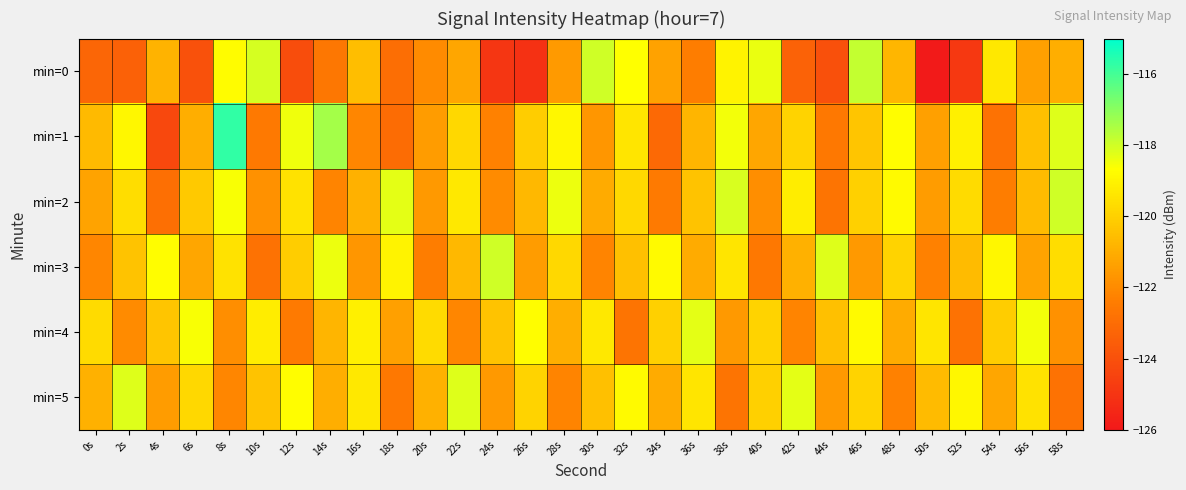

Reading right to left, extract all data points from this chart.

min=0: 58s=-121.0	56s=-121.4	54s=-119.3	52s=-124.8	50s=-125.9	48s=-120.7	46s=-117.8	44s=-124.0	42s=-123.3	40s=-118.4	38s=-119.0	36s=-122.4	34s=-121.4	32s=-118.7	30s=-118.0	28s=-121.5	26s=-125.1	24s=-125.0	22s=-121.2	20s=-122.0	18s=-122.9	16s=-120.5	14s=-122.6	12s=-124.1	10s=-118.1	8s=-118.8	6s=-124.0	4s=-120.8	2s=-123.4	0s=-123.2
min=1: 58s=-118.2	56s=-120.5	54s=-122.8	52s=-119.1	50s=-121.4	48s=-118.7	46s=-120.3	44s=-122.6	42s=-119.9	40s=-121.2	38s=-118.5	36s=-120.8	34s=-123.1	32s=-119.4	30s=-121.7	28s=-118.9	26s=-120.1	24s=-122.3	22s=-119.8	20s=-121.5	18s=-123.0	16s=-122.1	14s=-117.4	12s=-118.4	10s=-122.6	8s=-115.7	6s=-121.0	4s=-124.3	2s=-118.9	0s=-120.7
min=2: 58s=-118.0	56s=-120.6	54s=-122.4	52s=-119.7	50s=-121.5	48s=-118.8	46s=-120.0	44s=-122.7	42s=-119.2	40s=-121.9	38s=-118.1	36s=-120.4	34s=-122.5	32s=-119.8	30s=-121.1	28s=-118.4	26s=-120.7	24s=-122.0	22s=-119.3	20s=-121.6	18s=-118.3	16s=-120.9	14s=-122.2	12s=-119.5	10s=-121.8	8s=-118.6	6s=-120.2	4s=-122.9	2s=-119.6	0s=-121.3
min=3: 58s=-119.6	56s=-121.3	54s=-118.9	52s=-120.6	50s=-122.3	48s=-119.9	46s=-121.6	44s=-118.2	42s=-120.9	40s=-122.6	38s=-119.4	36s=-121.1	34s=-118.8	32s=-120.5	30s=-122.2	28s=-119.8	26s=-121.5	24s=-118.0	22s=-120.7	20s=-122.4	18s=-119.0	16s=-121.7	14s=-118.4	12s=-120.1	10s=-122.8	8s=-119.5	6s=-121.2	4s=-118.7	2s=-120.4	0s=-122.1
min=4: 58s=-121.8	56s=-118.5	54s=-120.1	52s=-122.8	50s=-119.4	48s=-121.1	46s=-118.8	44s=-120.5	42s=-122.2	40s=-119.9	38s=-121.6	36s=-118.3	34s=-120.0	32s=-122.7	30s=-119.3	28s=-121.0	26s=-118.7	24s=-120.4	22s=-122.1	20s=-119.7	18s=-121.4	16s=-119.1	14s=-120.8	12s=-122.5	10s=-119.2	8s=-121.9	6s=-118.6	4s=-120.3	2s=-122.0	0s=-119.7
min=5: 58s=-122.8	56s=-119.5	54s=-121.2	52s=-118.9	50s=-120.6	48s=-122.3	46s=-119.9	44s=-121.6	42s=-118.3	40s=-120.0	38s=-122.7	36s=-119.4	34s=-121.1	32s=-118.8	30s=-120.5	28s=-122.2	26s=-119.9	24s=-121.6	22s=-118.2	20s=-120.9	18s=-122.6	16s=-119.3	14s=-121.0	12s=-118.7	10s=-120.4	8s=-122.1	6s=-119.8	4s=-121.5	2s=-118.2	0s=-120.9